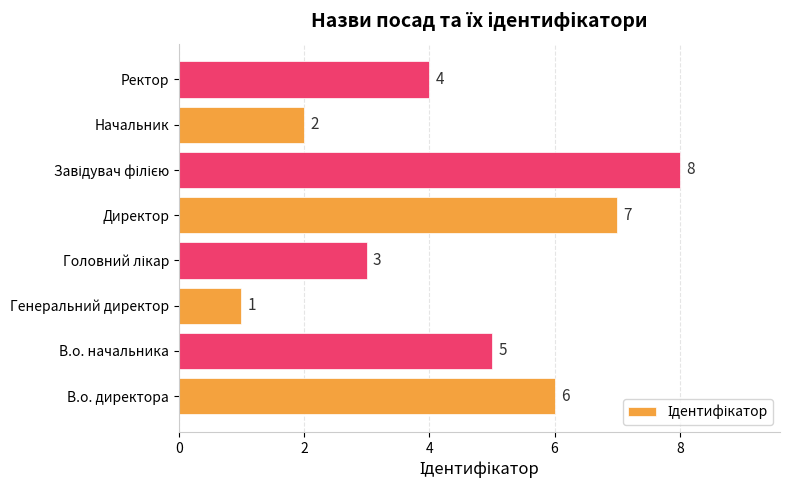

What is the change in value from В.о. начальника to Генеральний директор?

-4